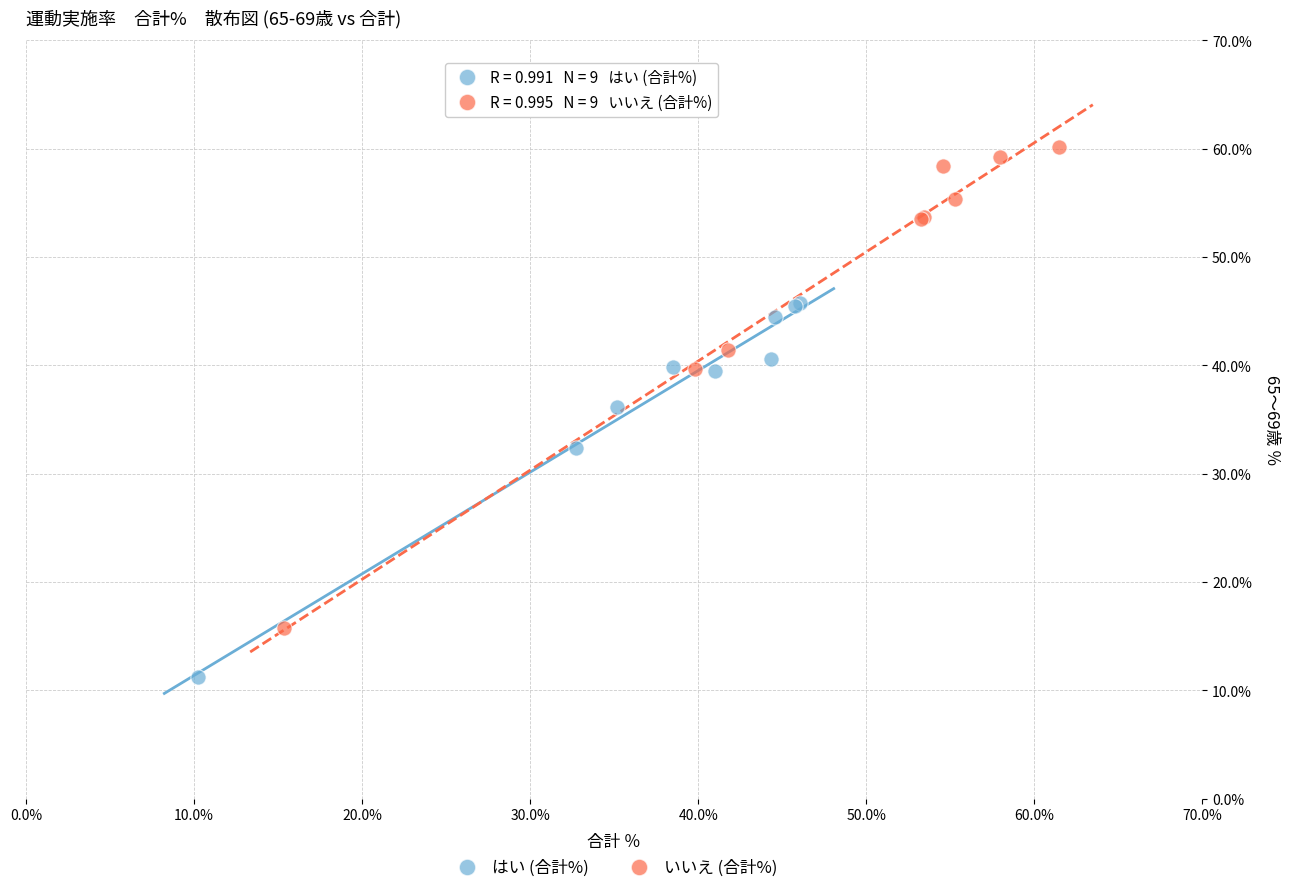

Which series has the widest spread of Y values?

いいえ (合計%)